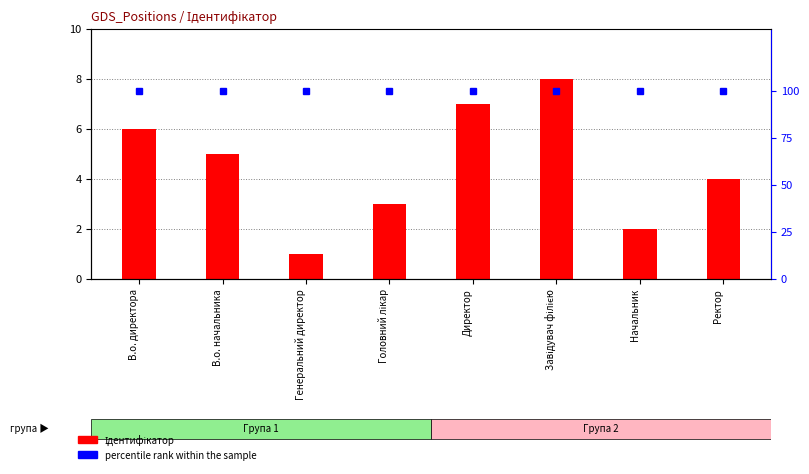

Between Ректор and Начальник, which is larger?

Ректор